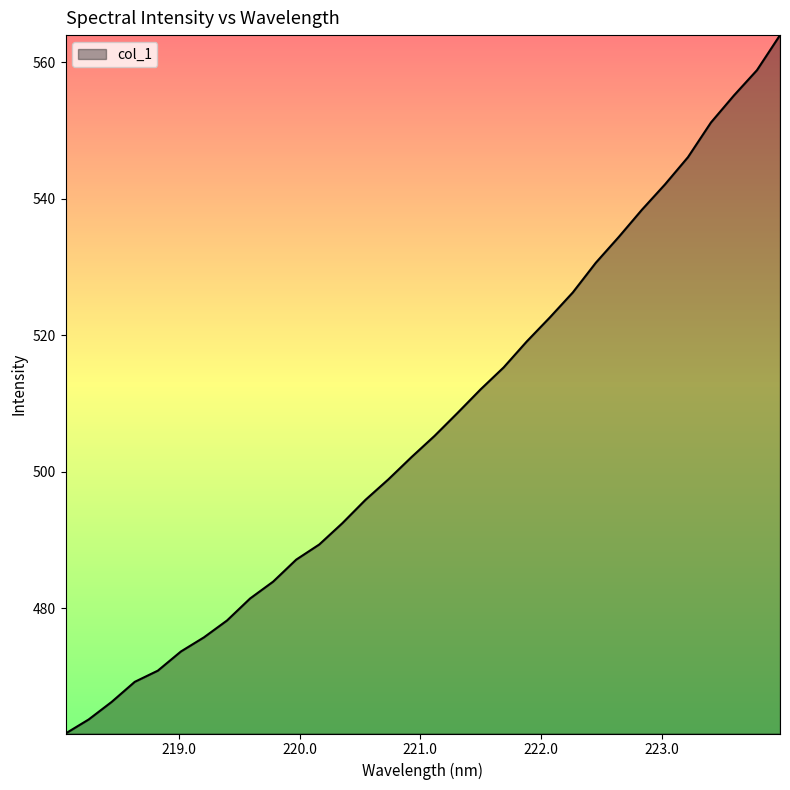

What is the greatest value displayed?

564.0